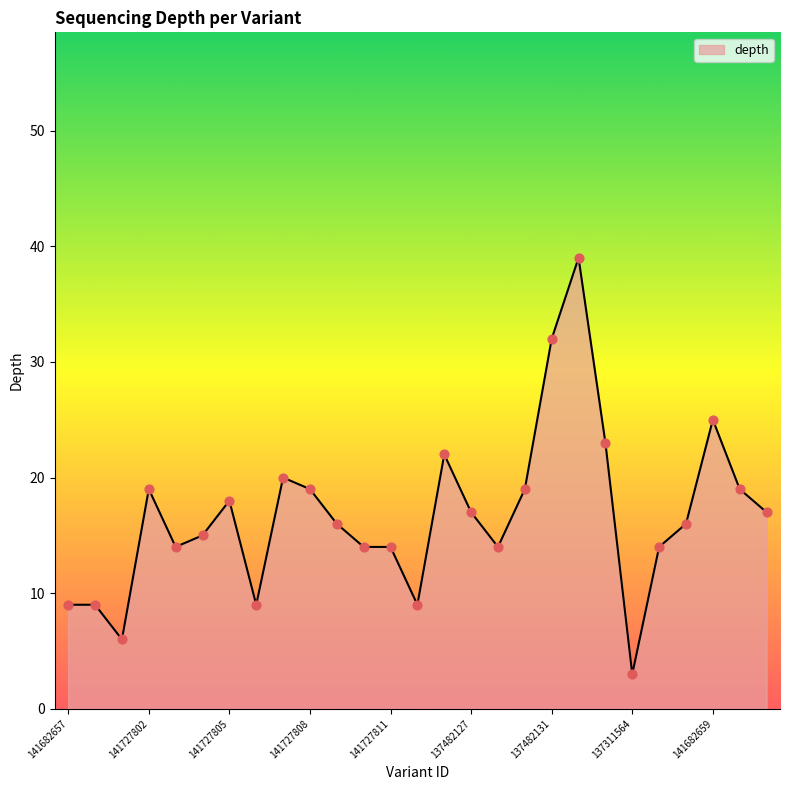

What is the difference between the maximum and minimum values?

36